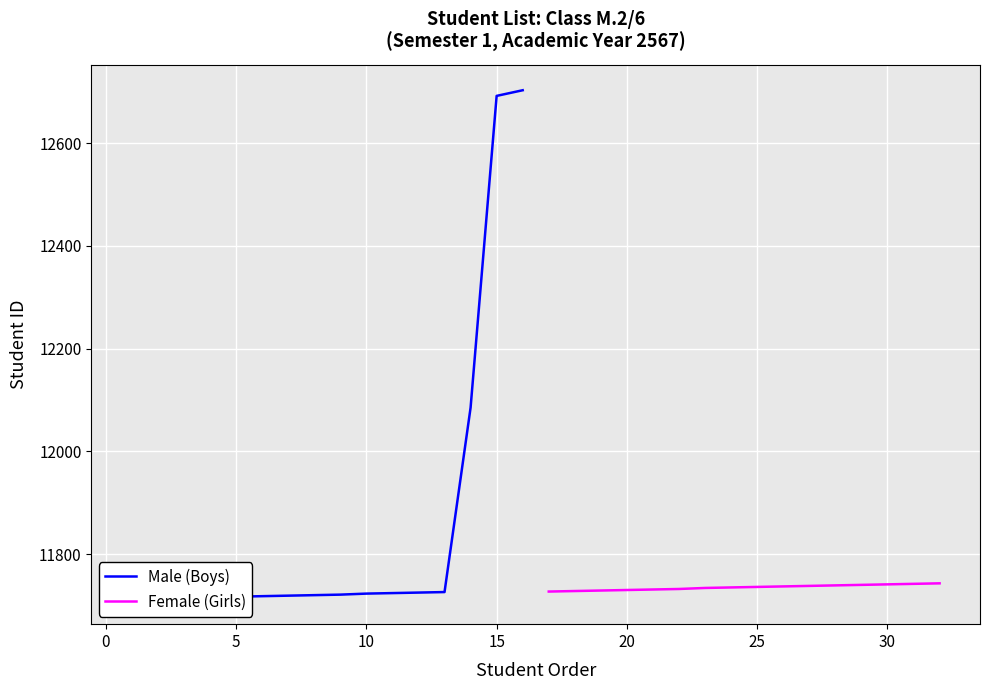

What is the difference between the maximum and minimum values in the Female (Girls) series?

16